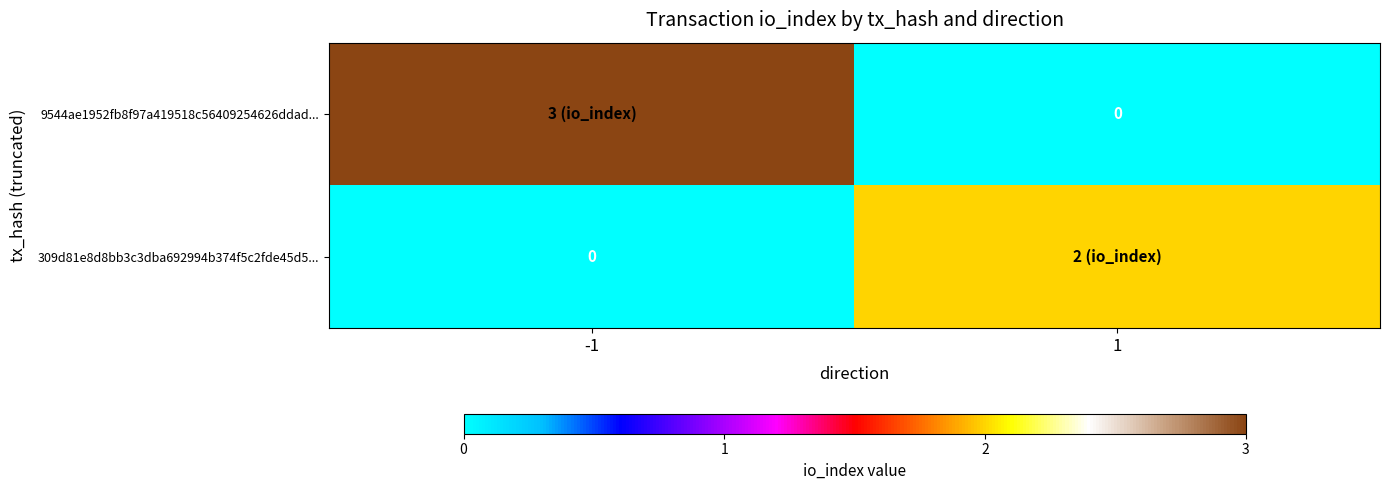

True or false: 309d81e8d8bb3c3dba692994b374f5c2fde45d5... has a value of 1 at -1.

False